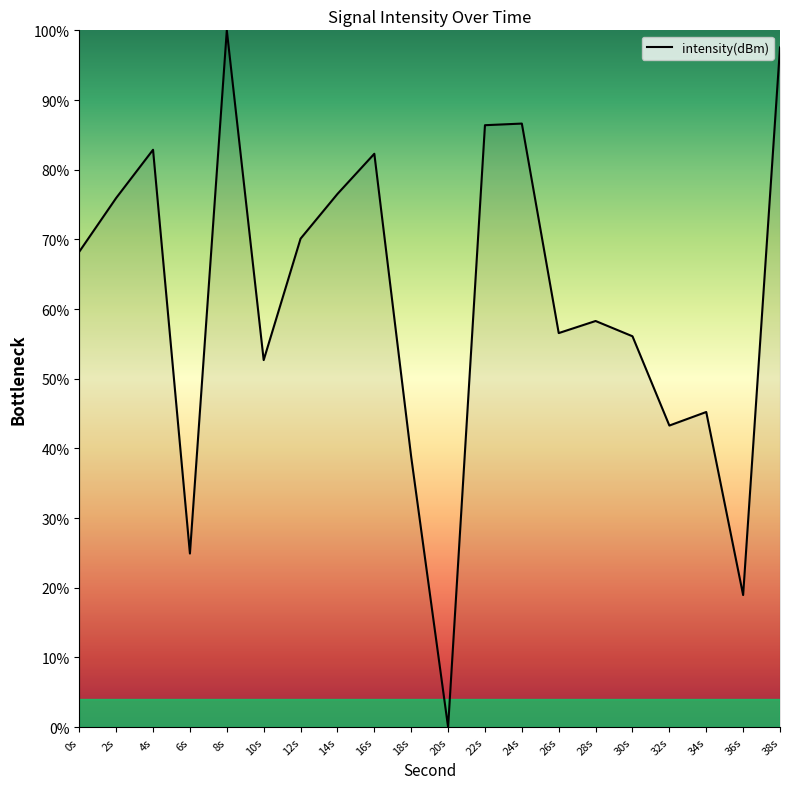

Between 22s and 12s, which is larger?

22s